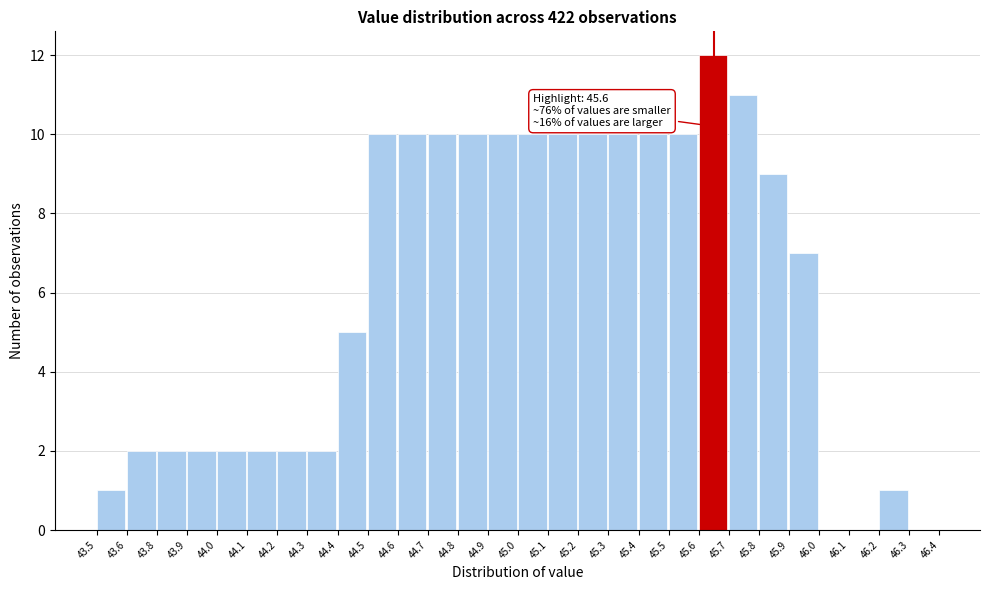

Reading left to right, transcribe all the data shown in this chart.

43.5=1	43.6=2	43.8=2	43.9=2	44.0=2	44.1=2	44.2=2	44.3=2	44.4=5	44.5=10	44.6=10	44.7=10	44.8=10	44.9=10	45.0=10	45.1=10	45.2=10	45.3=10	45.4=10	45.5=10	45.6=12	45.7=11	45.8=9	45.9=7	46.0=0	46.1=0	46.2=1	46.3=0